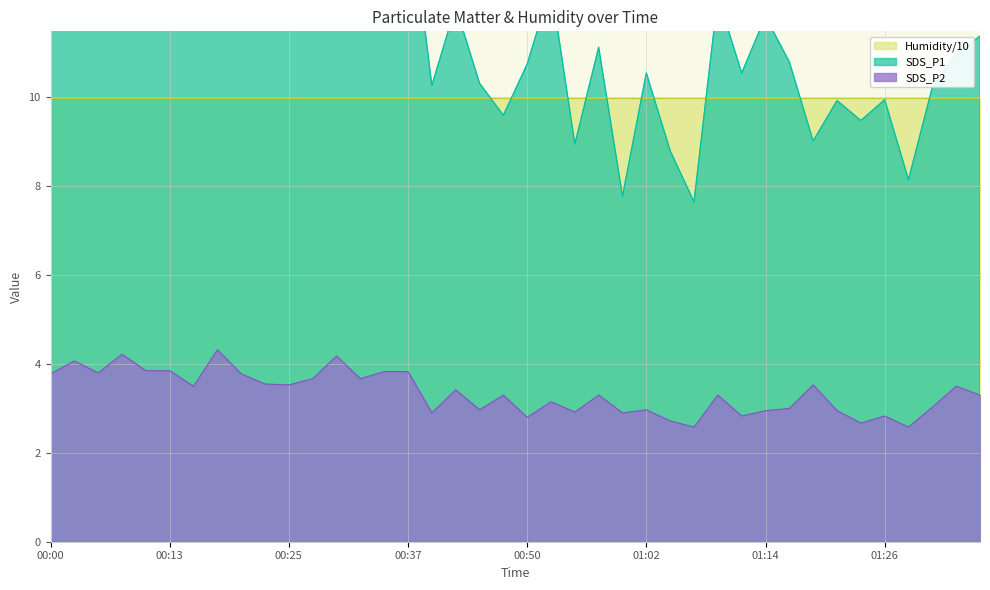

True or false: SDS_P2 has a value of 3.5 at 00:25.

True